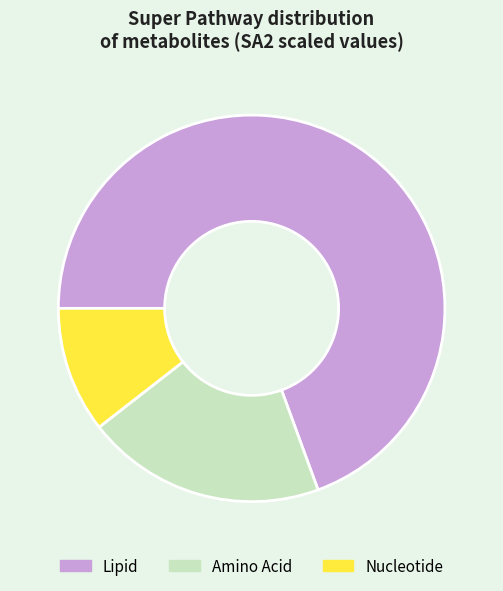

Combined, do Nucleotide and Lipid account for over 50%?

Yes